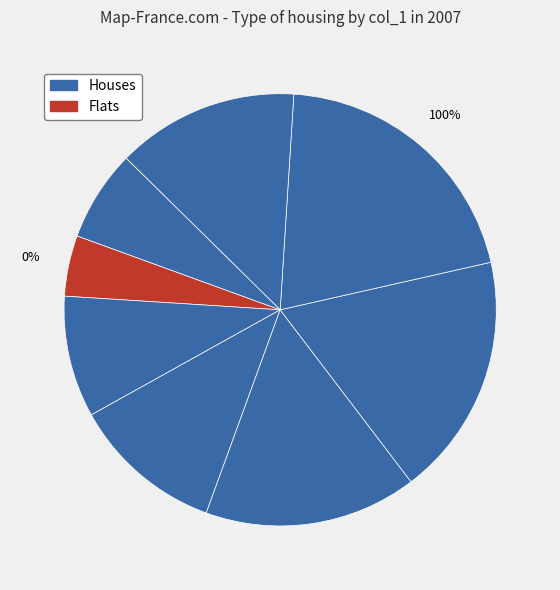

Does any single category account for the majority?

No